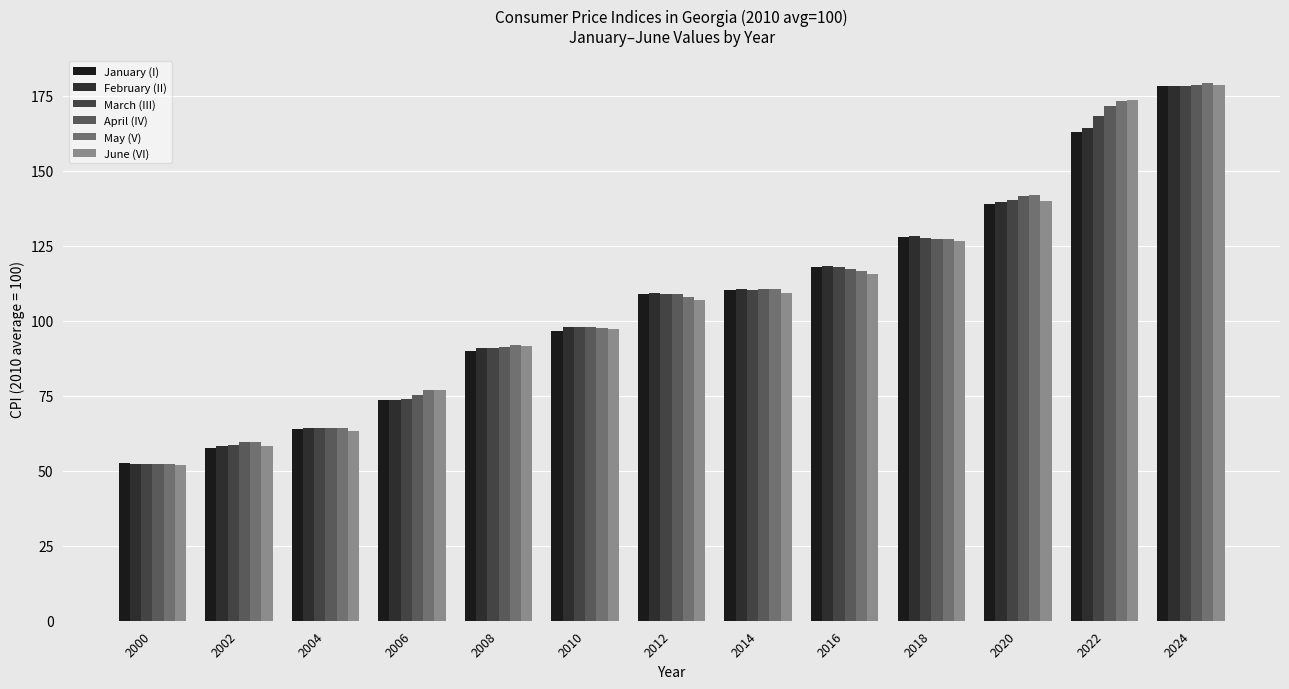

What is the total value across all series at 2024?

1070.8